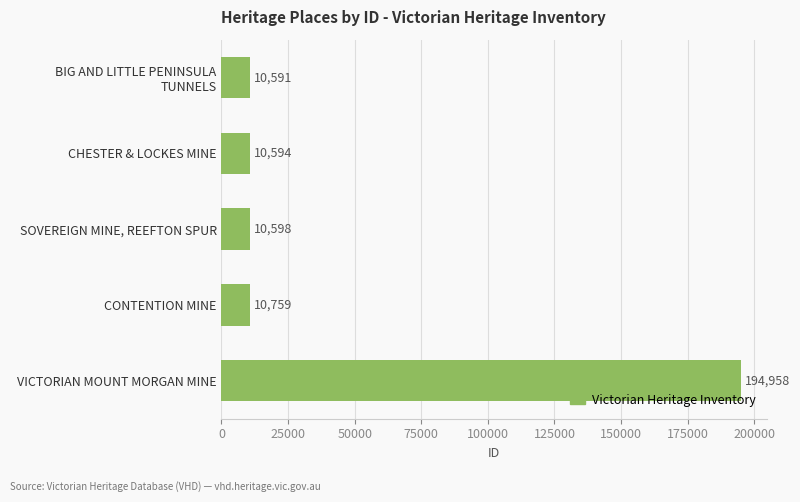

What is the greatest value displayed?

194958